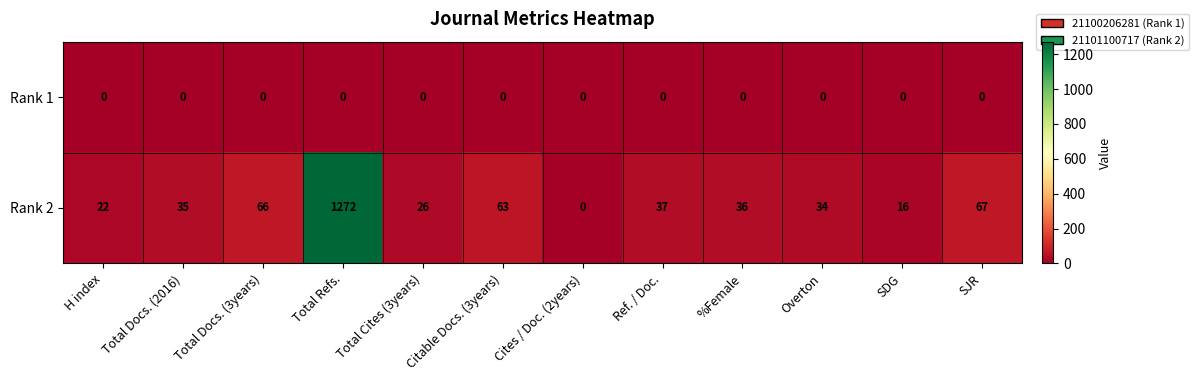

List the labels in order of Rank 2 value, smallest first.

Cites / Doc. (2years), SDG, H index, Total Cites (3years), Overton, Total Docs. (2016), %Female, Ref. / Doc., Citable Docs. (3years), Total Docs. (3years), SJR, Total Refs.